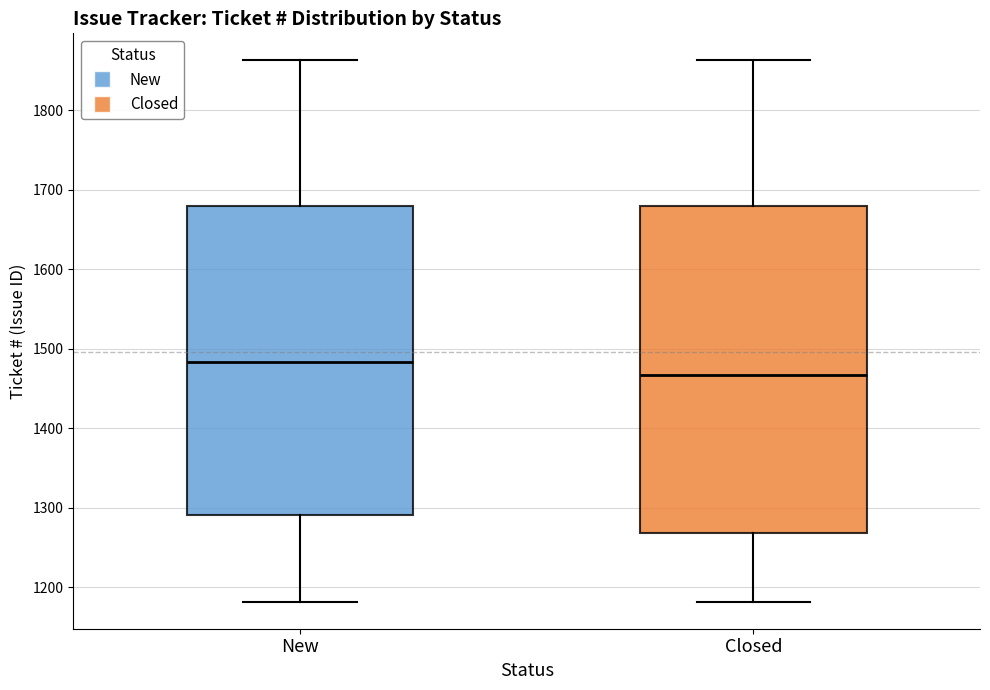

Which box is the tallest, from its lower edge to its upper edge?

Closed